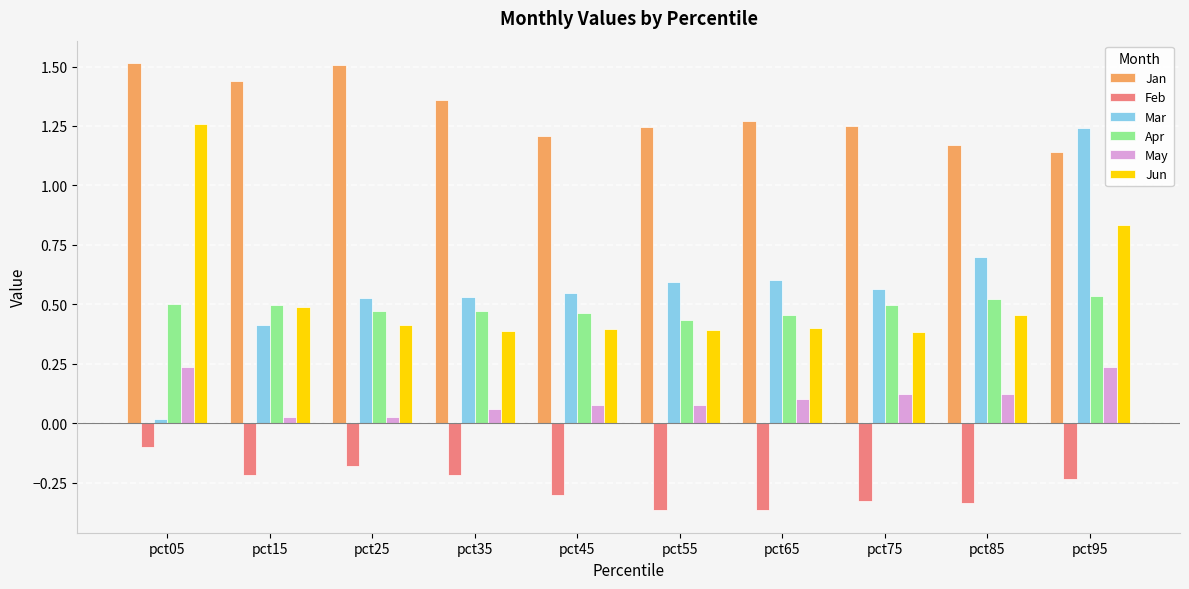

Which series has the largest total across all categories?

Jan